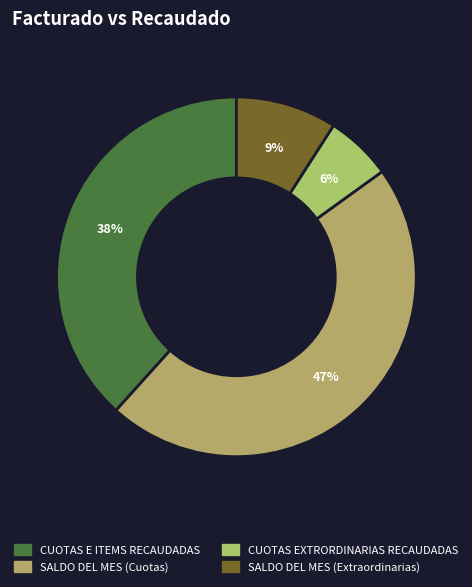

Count the number of slices in the pie.

4